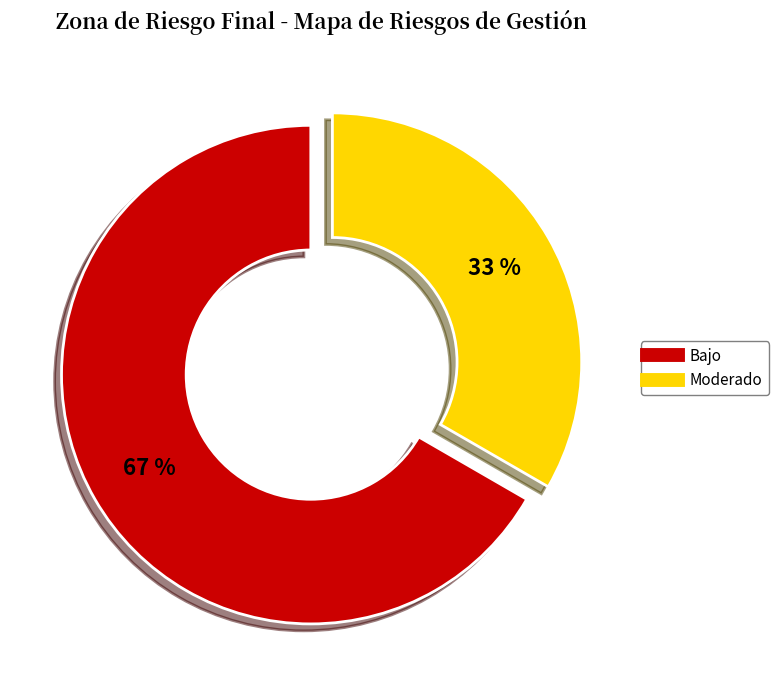

Rank the categories by value from lowest to highest.

Moderado, Bajo